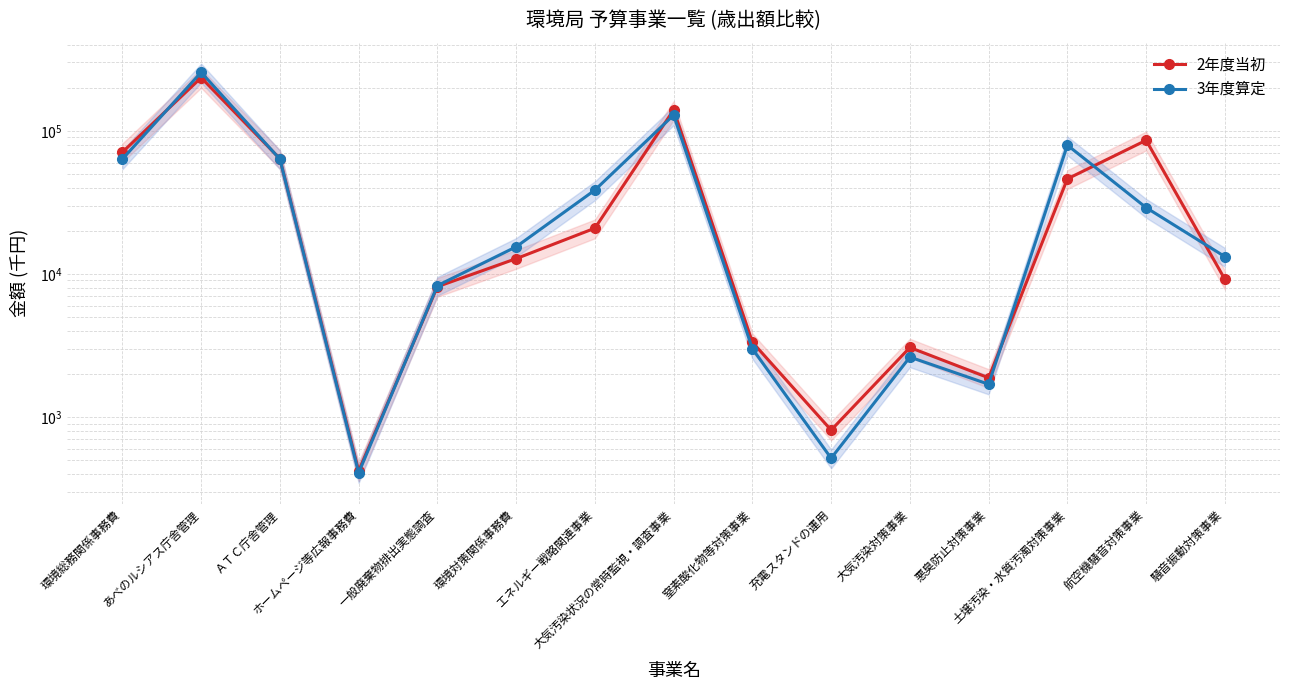

Read the 2年度当初 value at 悪臭防止対策事業, to the nearest 50.

1900